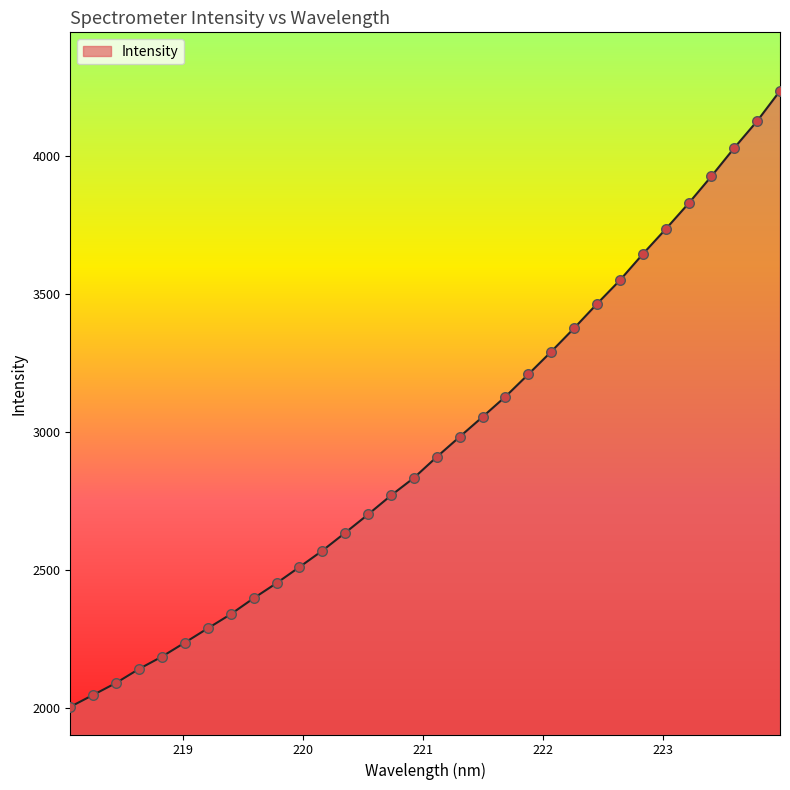

What is the minimum value shown in the chart?

2005.6